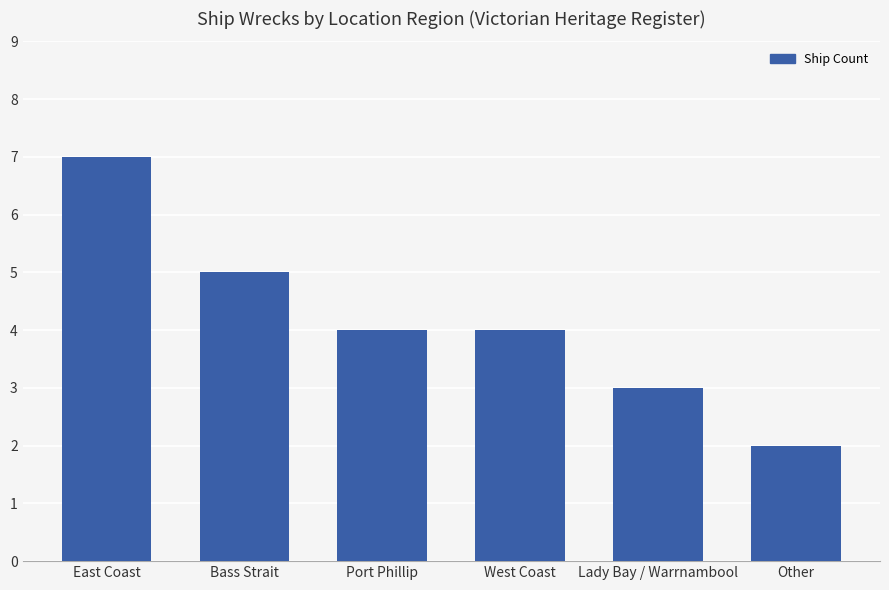

What is the smallest value displayed?

2